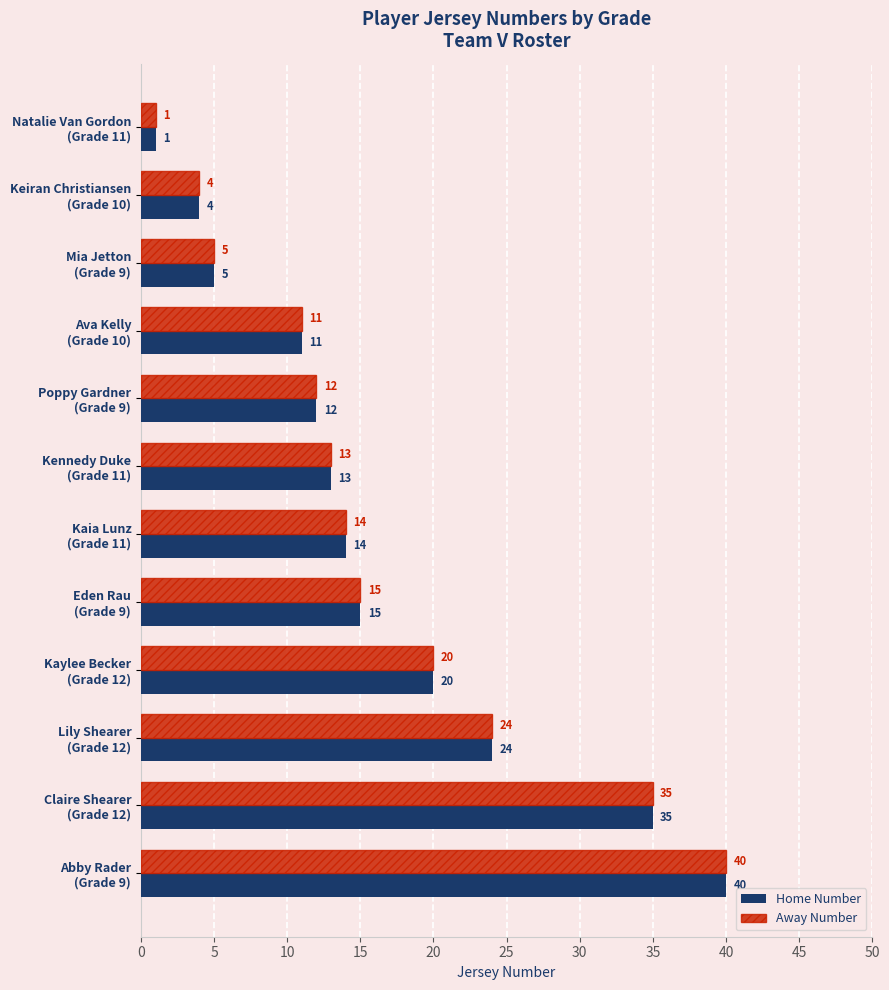

What is the average value of the Home Number series?

16